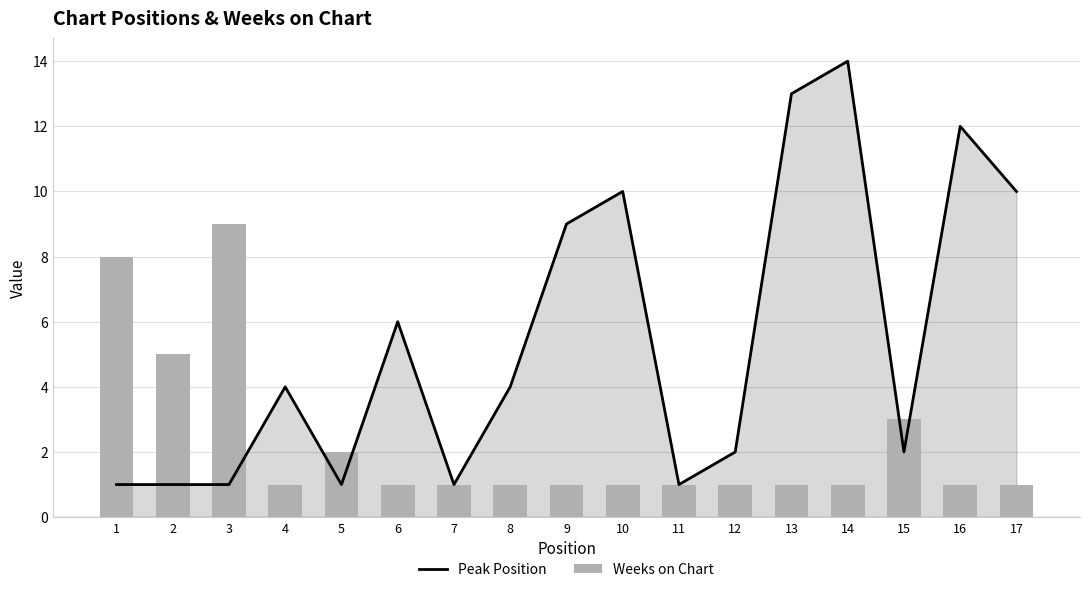

What is the sum of the Peak Position values at 1 and 6?

7